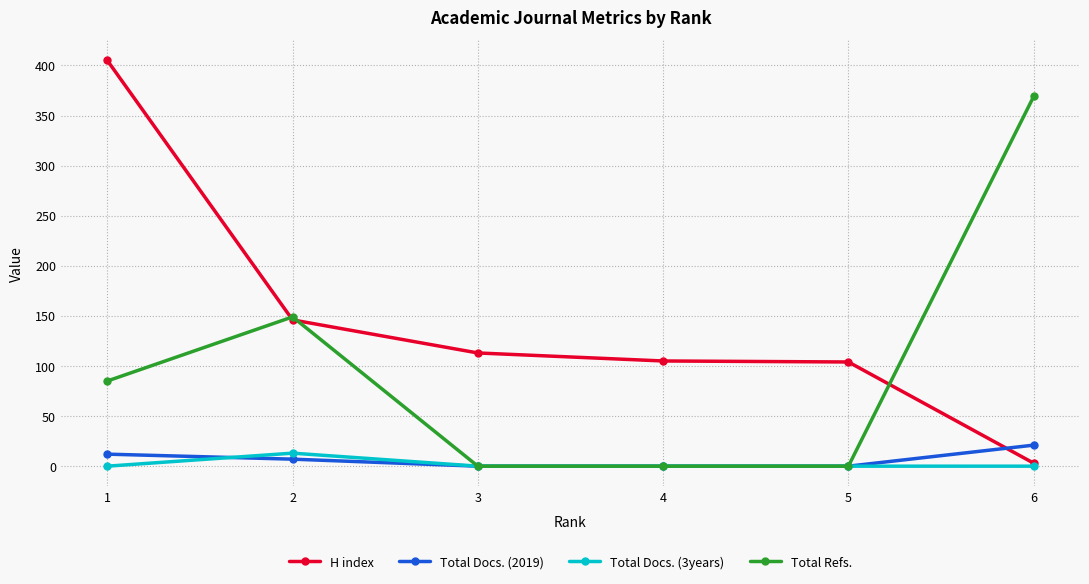

At which category is the sum across all series the highest?

1